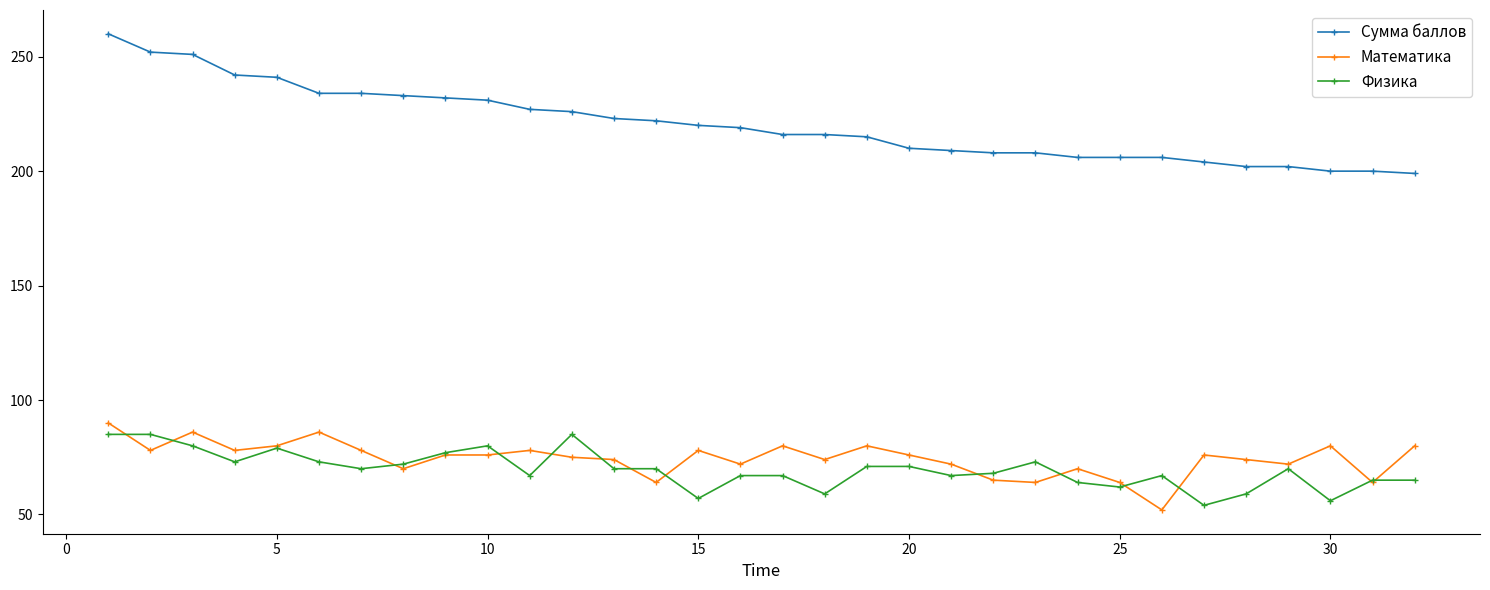

Which series has the widest spread of values?

Сумма баллов